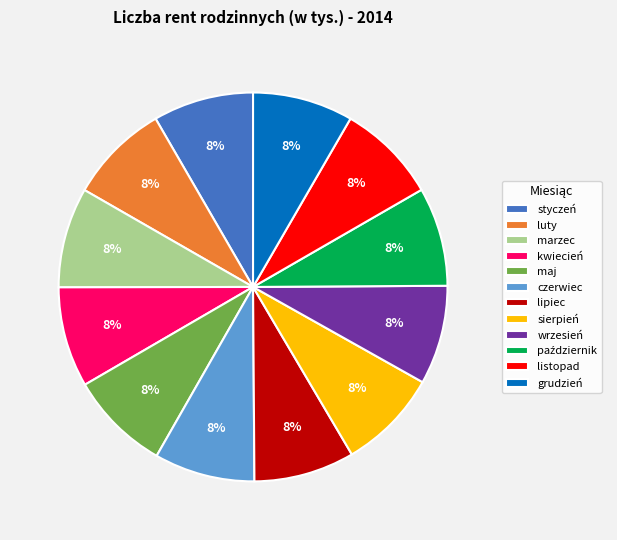

Is the sum of kwiecień and lipiec greater than half?

No